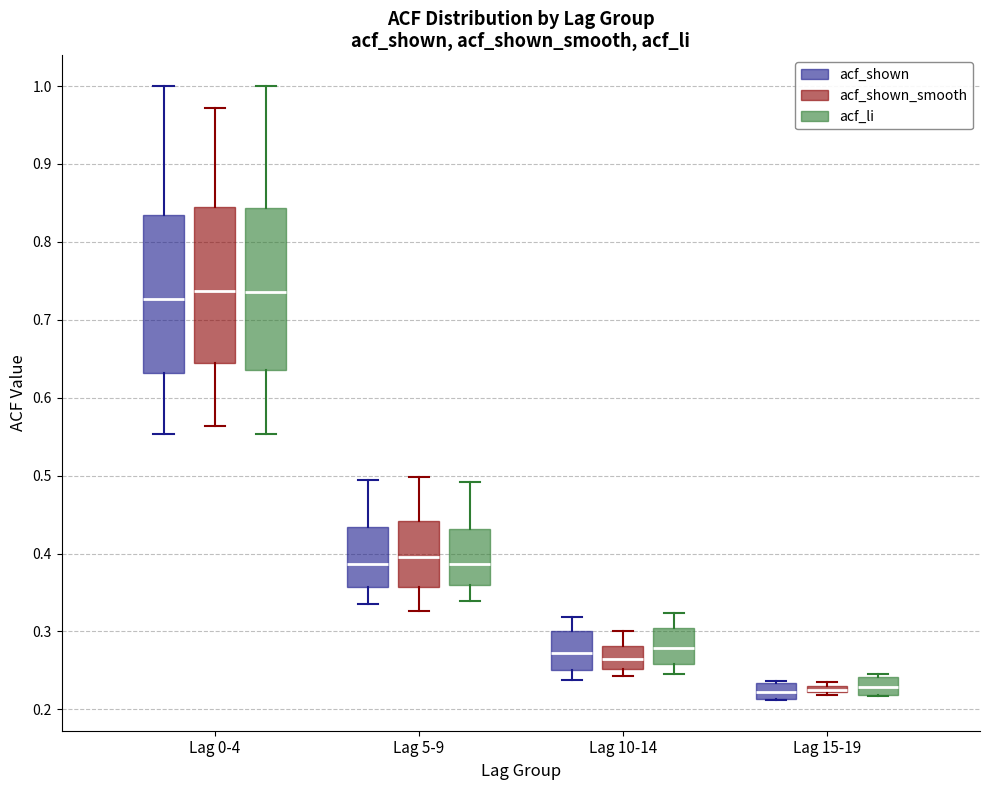

Where does the median line of the box for Lag 15-19 (acf_shown) sit on the y-axis? The values are not printed on the chart, so give them approximately, as read against the axis.

0.22